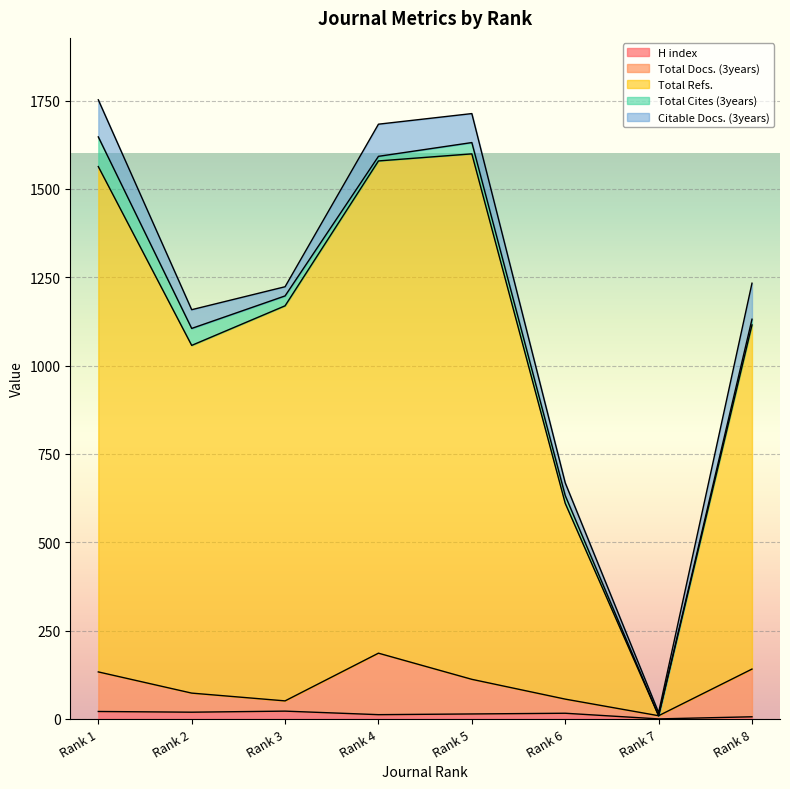

List the labels in order of H index value, smallest first.

Rank 7, Rank 8, Rank 4, Rank 5, Rank 6, Rank 2, Rank 1, Rank 3